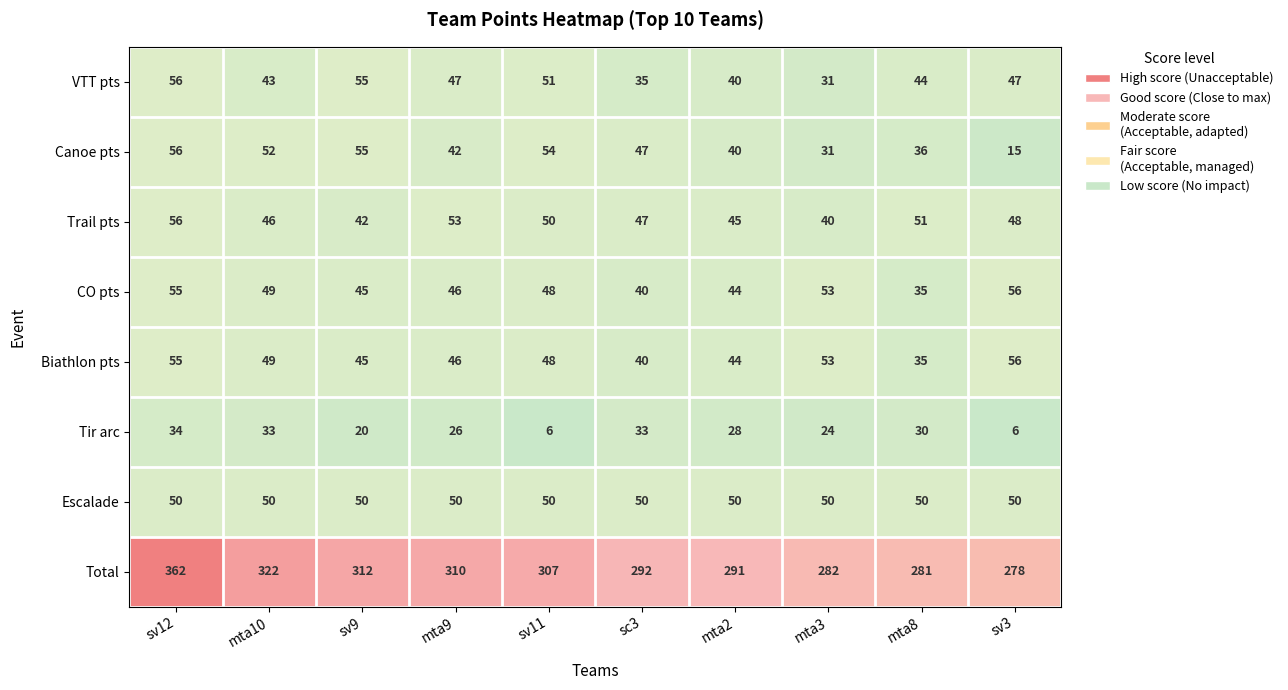

What is the sum of the Trail pts values at sc3 and mta2?

92